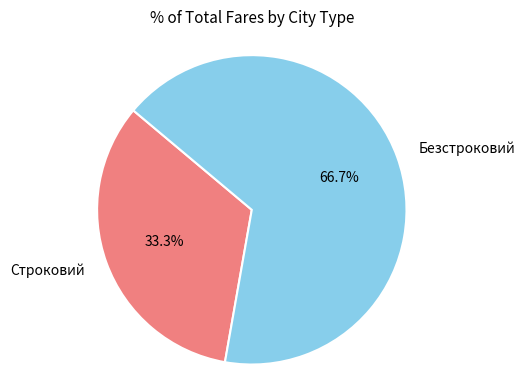

To the nearest percent, what percentage of the pie is Безстроковий?

67%